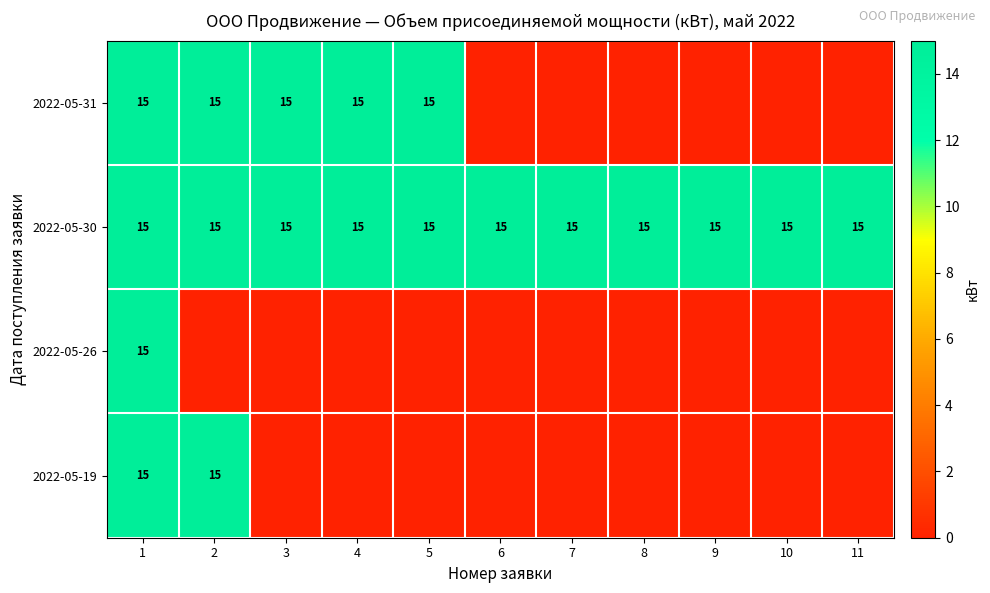

How many series are shown in this chart?

4